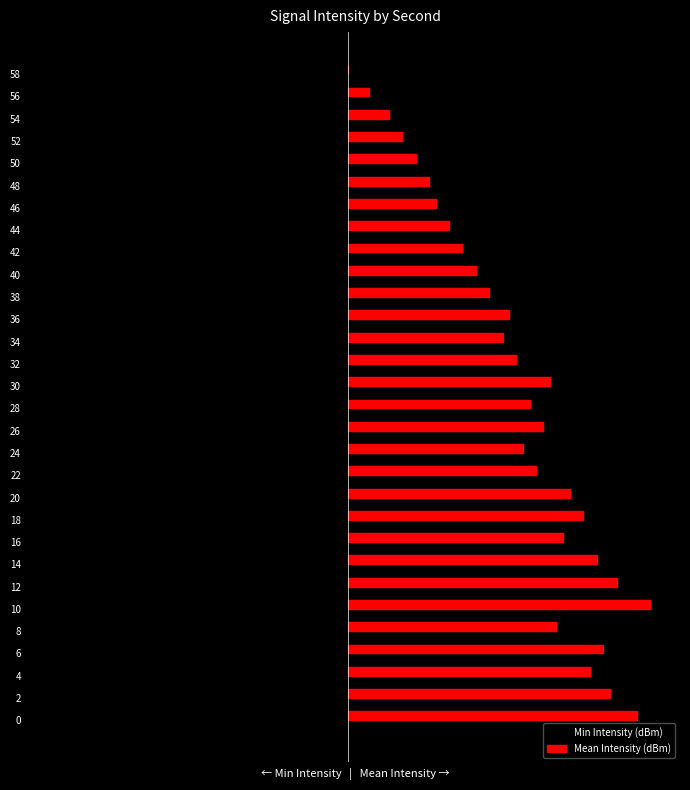

List the series in order of their peak value, lowest first.

Min Intensity (dBm), Mean Intensity (dBm)